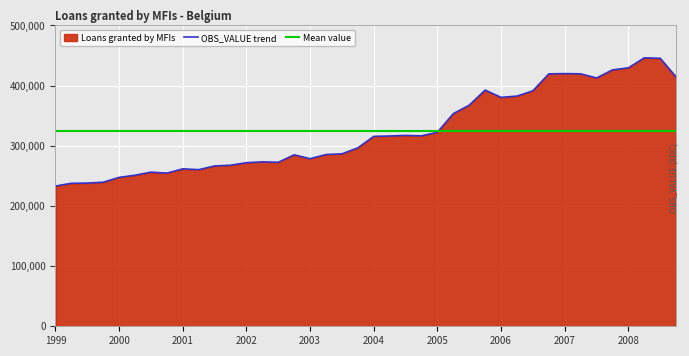

At which category does the data reach its first local peak?

2000-Q3